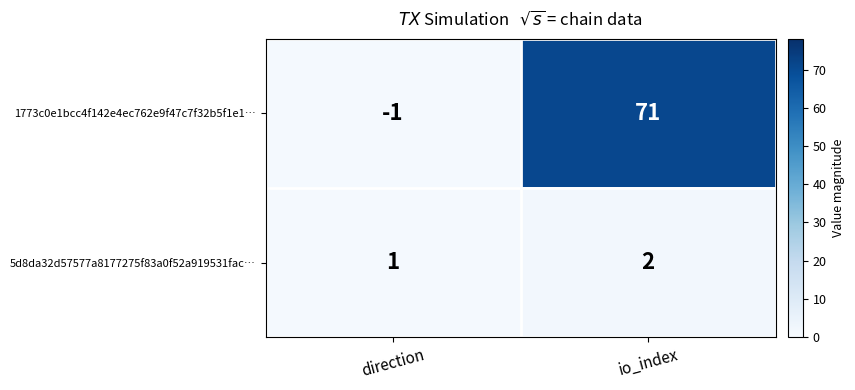

What is the sum of all 1773c0e1bcc4f142e4ec762e9f47c7f32b5f1e1… values?

70